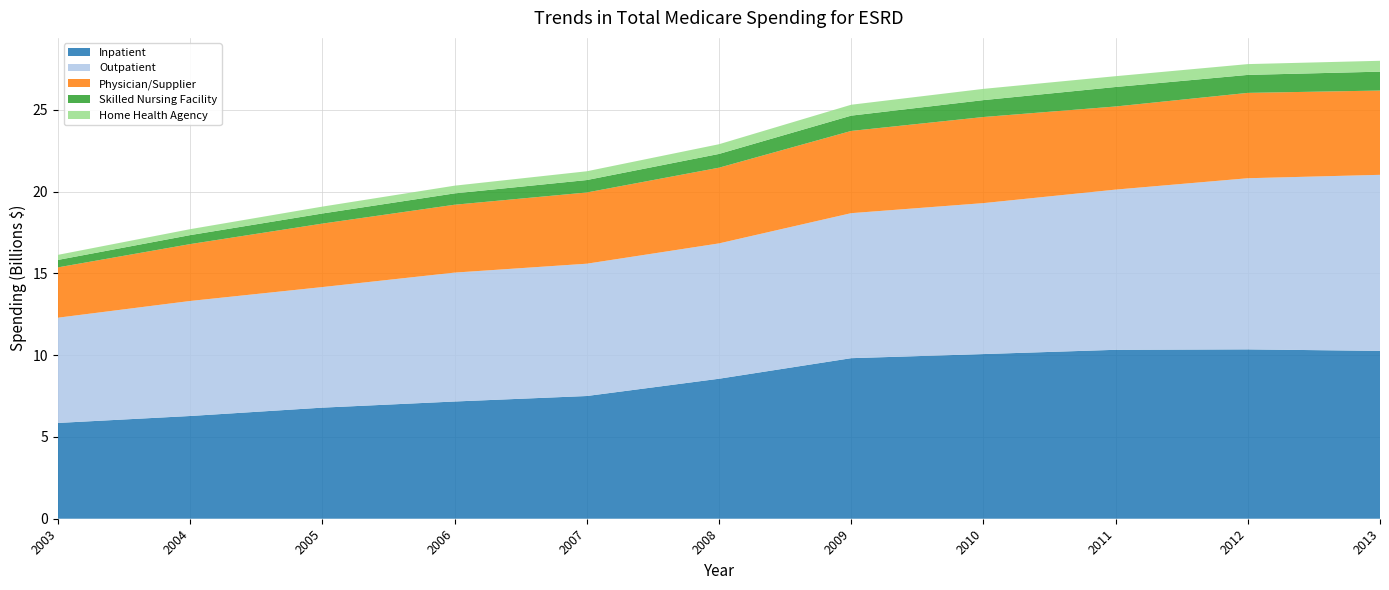

Reading left to right, list all the values displayed in this chart.

Inpatient: 5856095154.7	6280547556.8	6791565869.5	7166769327.1	7502321184.3	8558285230.0	9815548018.6	10066341673.9	10326897268.6	10353503263.2	10261015686.7
Outpatient: 6434471304.1	7031966688.4	7370995293.3	7879976544.5	8088227408.2	8273575078.0	8864918238.8	9228220391.6	9794139762.8	10462252555.2	10762599530.5
Physician/Supplier: 3076380308.0	3477020059.0	3880002463.0	4149129484.0	4354564274.0	4627962034.0	5026827777.0	5263422796.0	5081238316.0	5218194455.0	5152502008.0
Skilled Nursing Facility: 455158895.1	549850833.3	618742780.9	693933936.6	759817668.2	841704587.0	935123055.0	1033238907.6	1191365994.3	1098687672.0	1154856463.9
Home Health Agency: 310268397.4	363112000.1	420129394.4	470851947.8	536553370.6	592806043.8	666151658.2	687218571.4	660442650.1	660348236.6	664586741.1